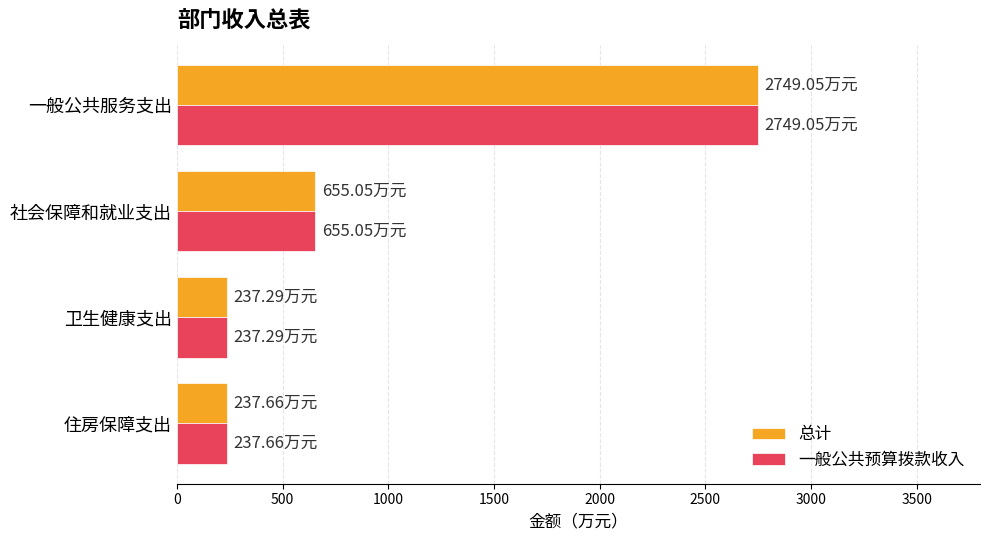

What is the sum of all 总计 values?

3879.1